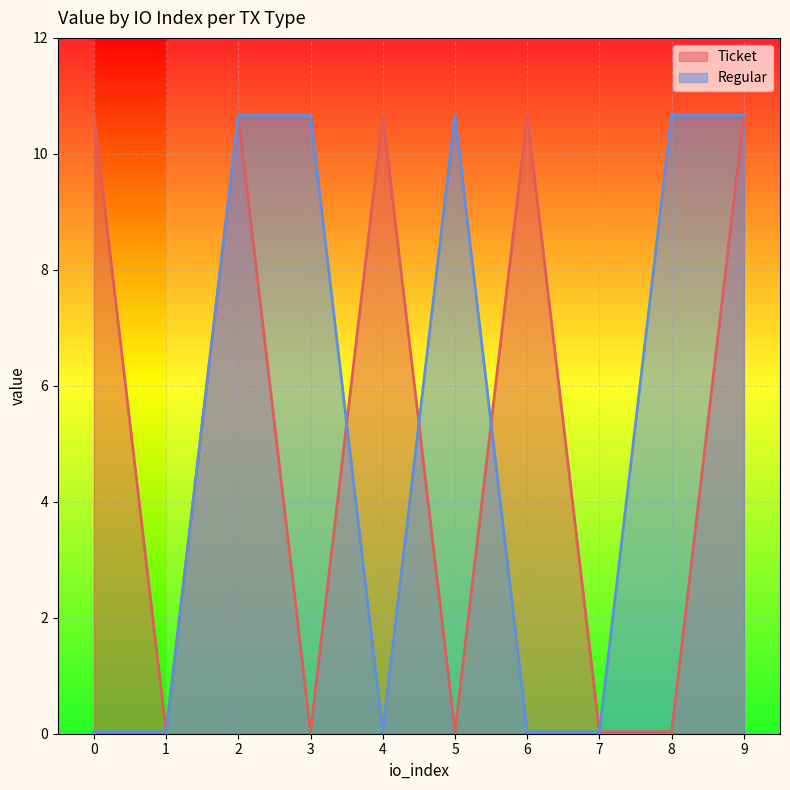

Which series has the widest spread of values?

Ticket